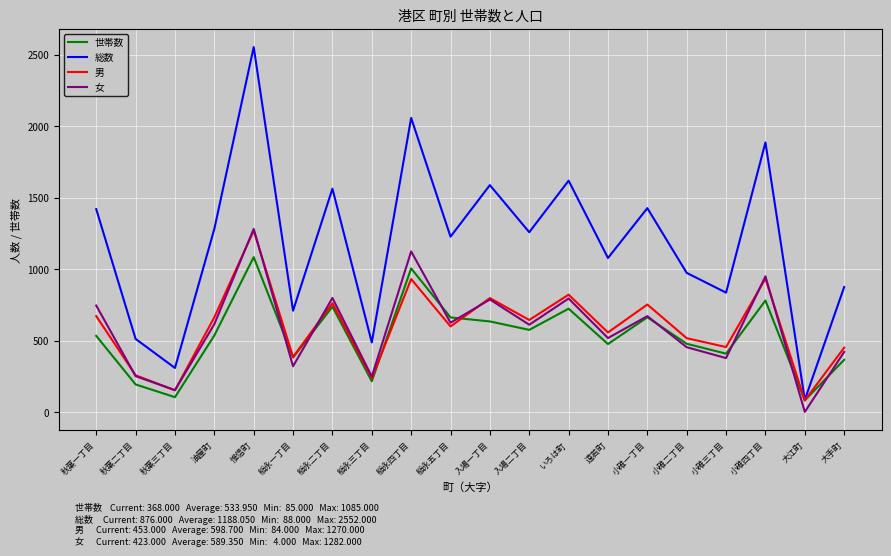

True or false: 世帯数 has a value of 191 at 小碓三丁目.

False